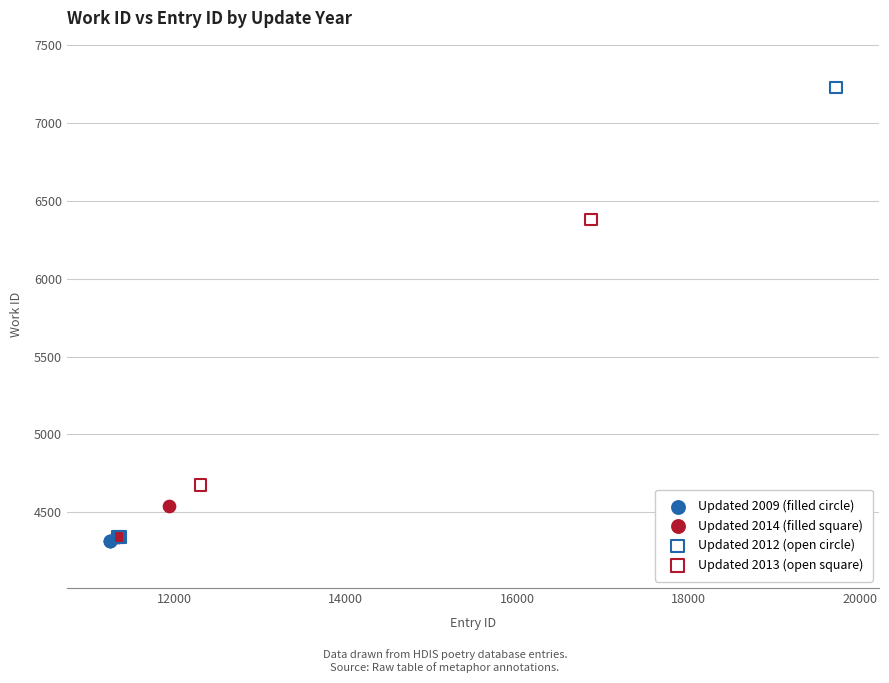

What are all the series names shown in the legend?

Updated 2009 (filled circle), Updated 2014 (filled square), Updated 2012 (open circle), Updated 2013 (open square)